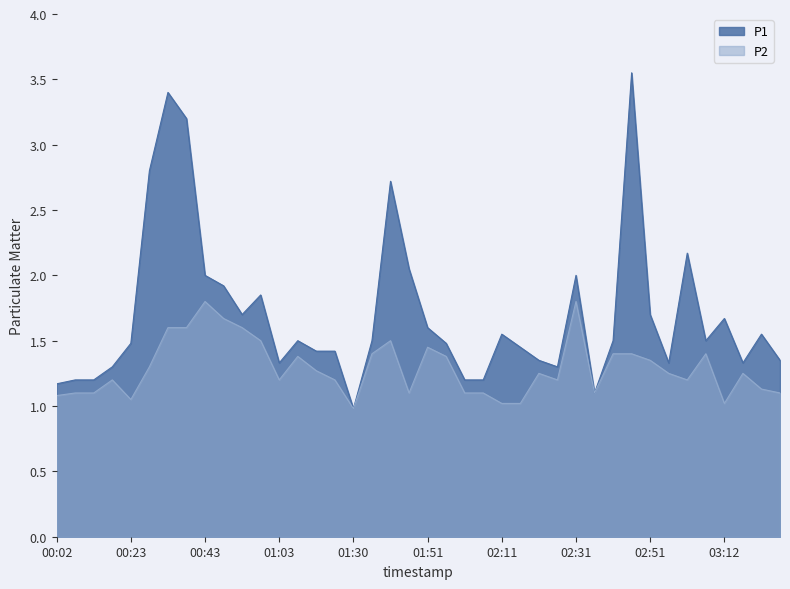

At which label does P2 reach its peak?

00:43